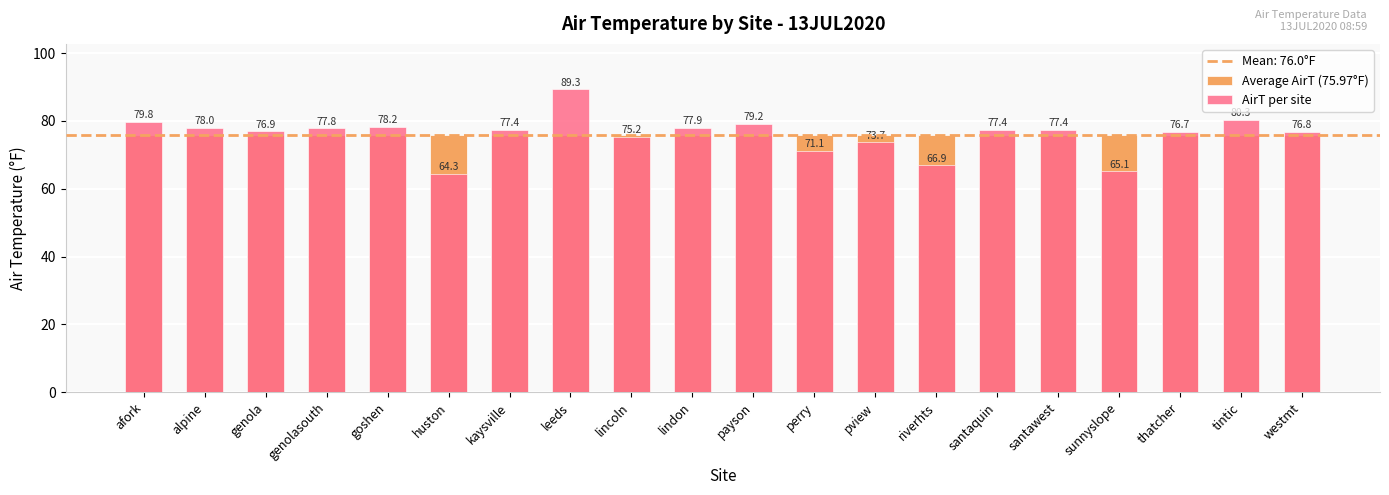

What is the approximate value of AirT per site at goshen?

78.2